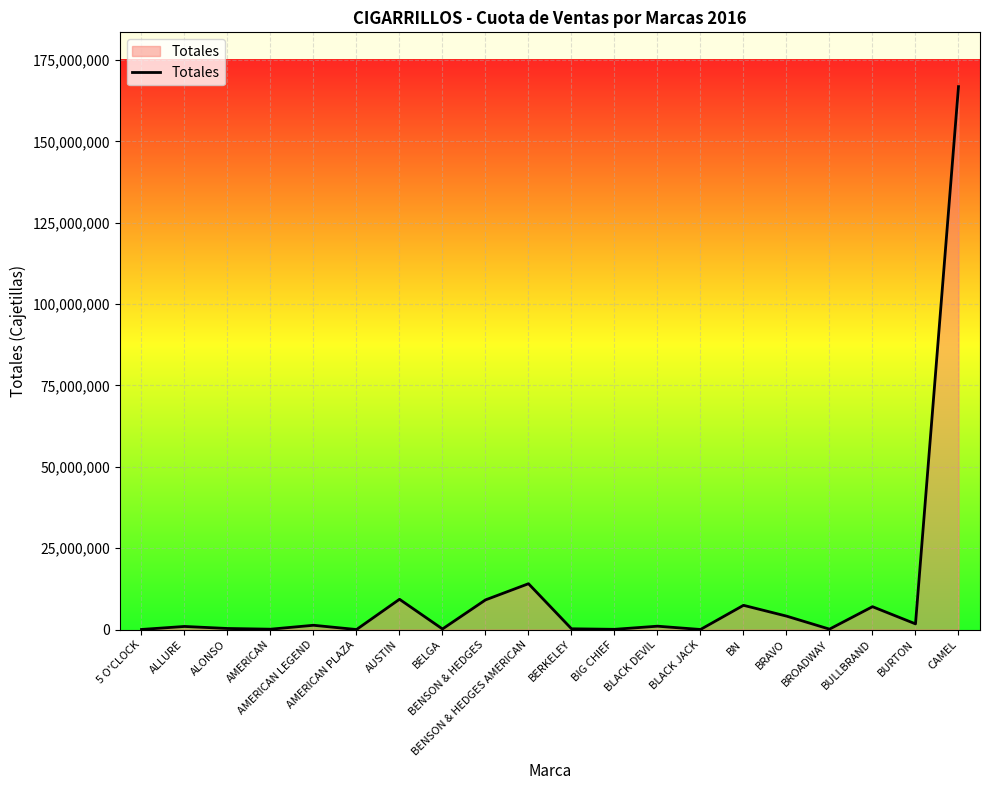

Approximately how many times larger is the value at BENSON & HEDGES AMERICAN compared to BROADWAY?

114.1